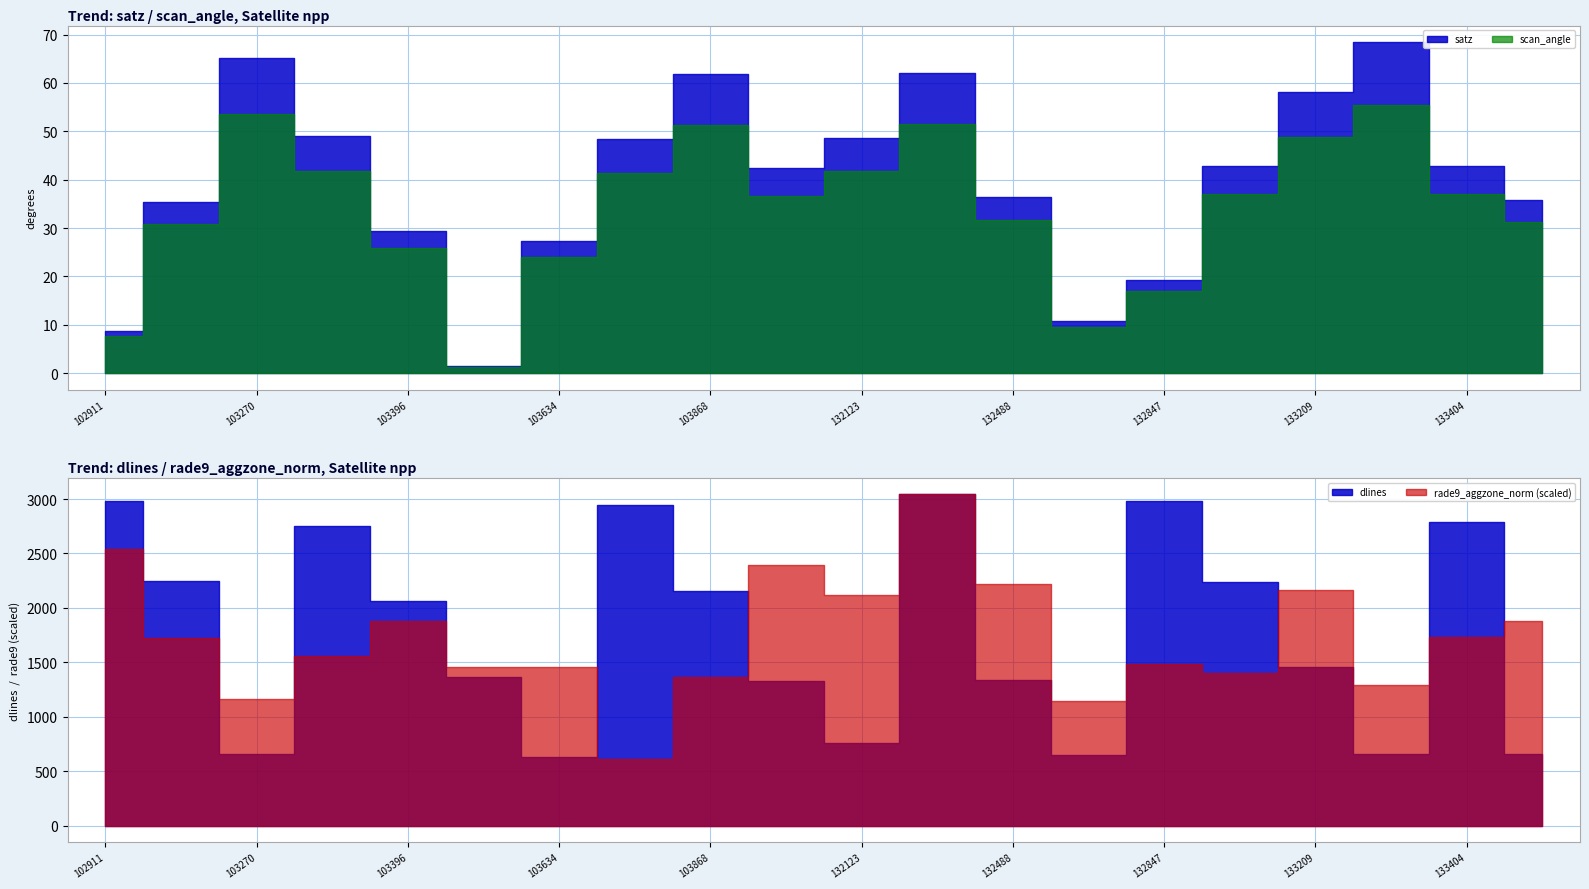

What is the sum of the satz values at 133209 and 103752?

106.5